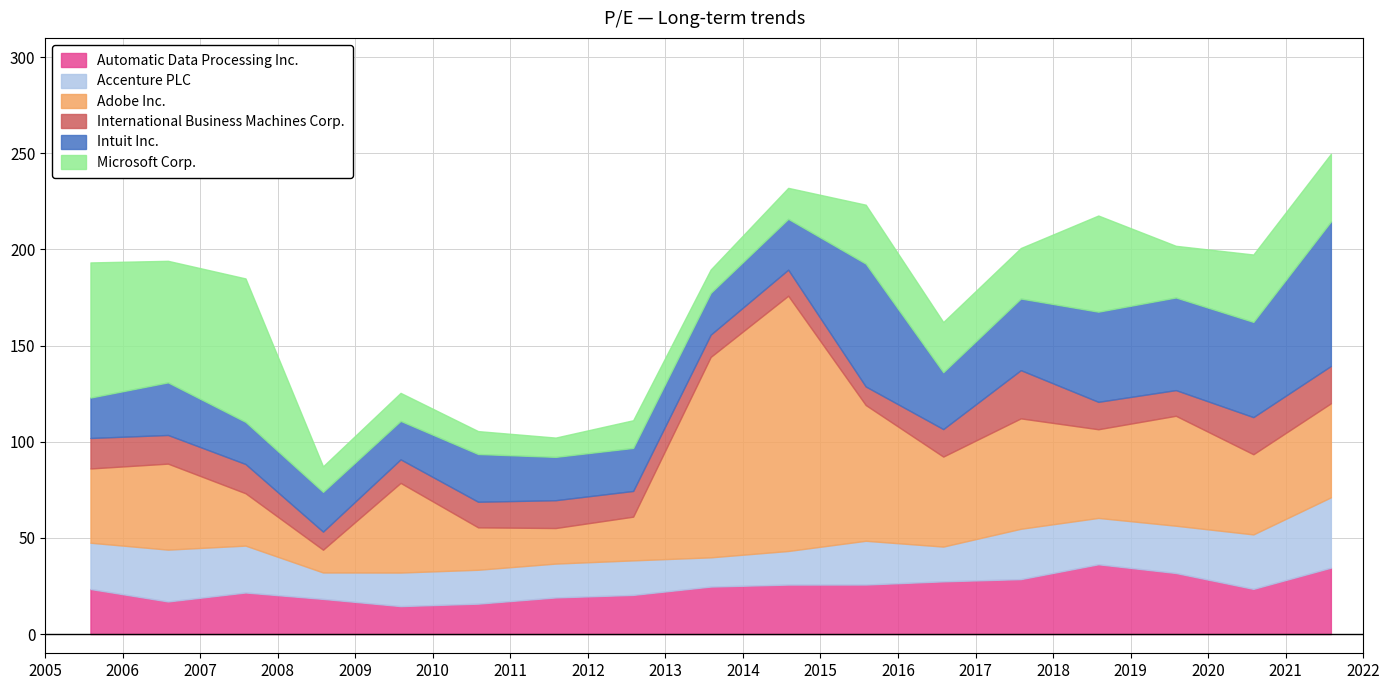

How many lines are shown in the chart?

6